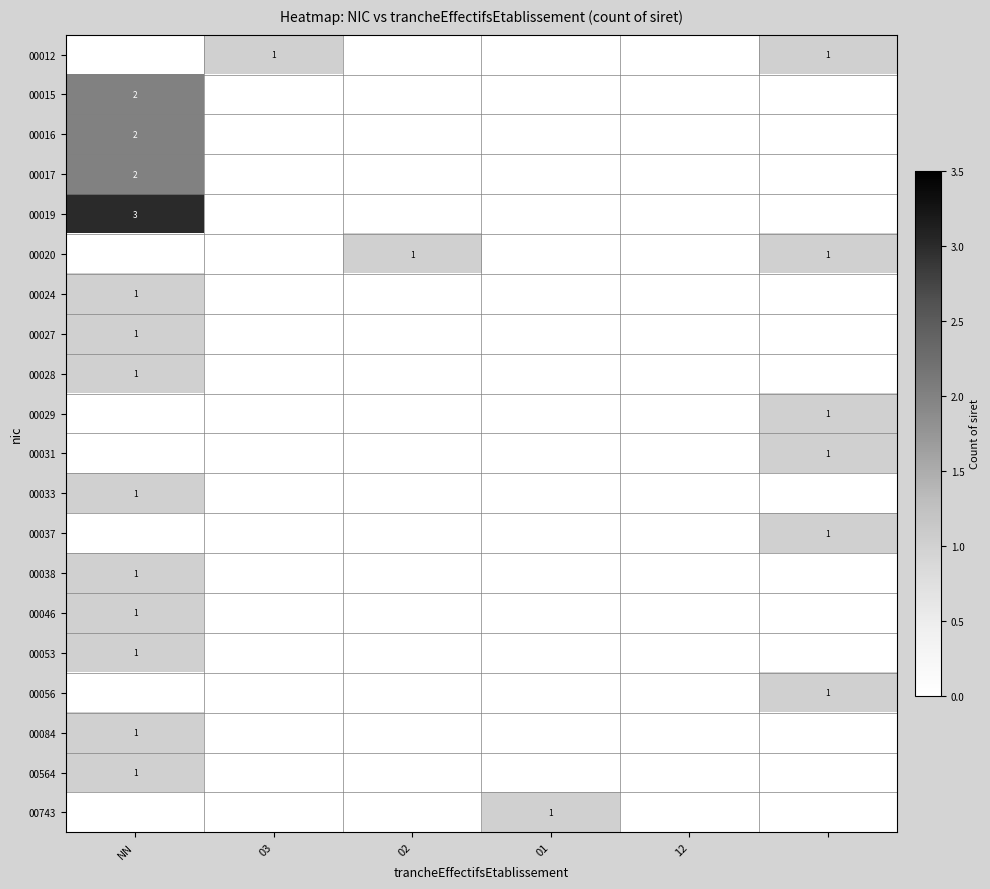

The 00016 series shows 2 at NN. True or false?

True